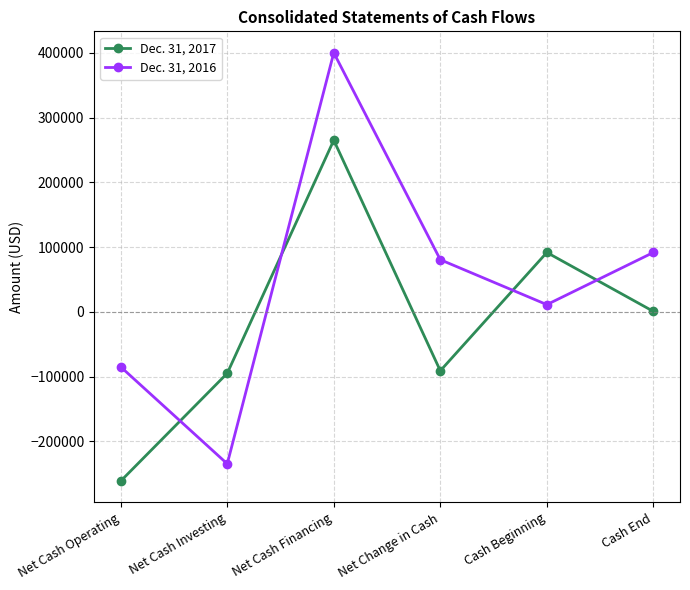

Which series has the widest spread of values?

Dec. 31, 2016